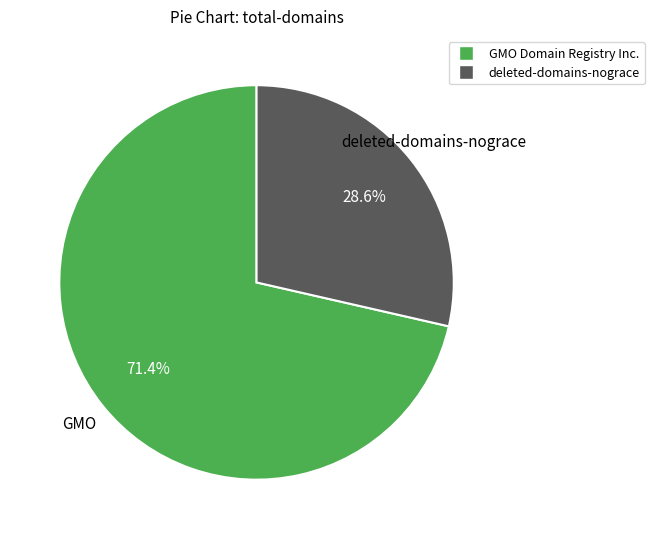

Does any single category account for the majority?

Yes